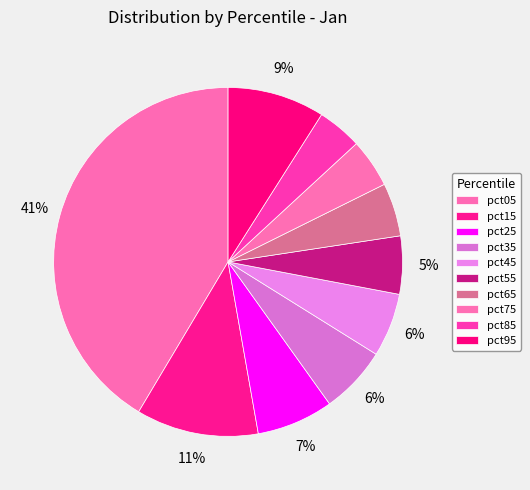

To the nearest percent, what portion does pct95 represent?

9%